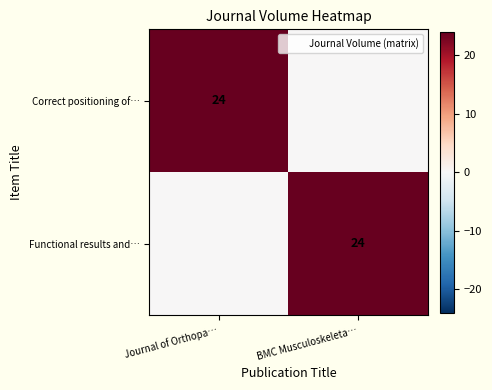

How many distinct data groups are displayed?

2